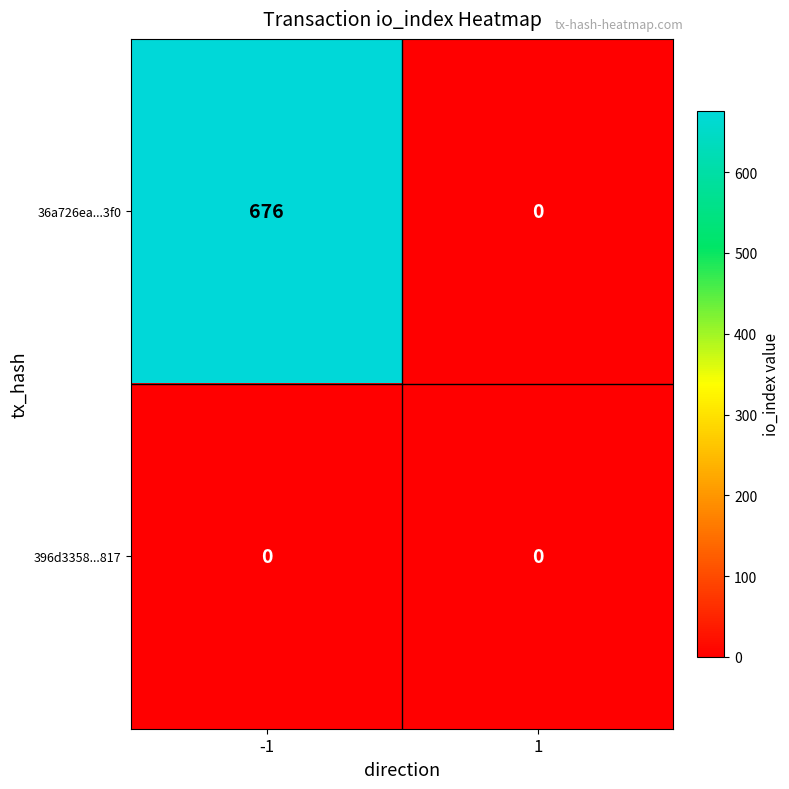

True or false: 396d3358...817 has a value of 0 at 1.

True